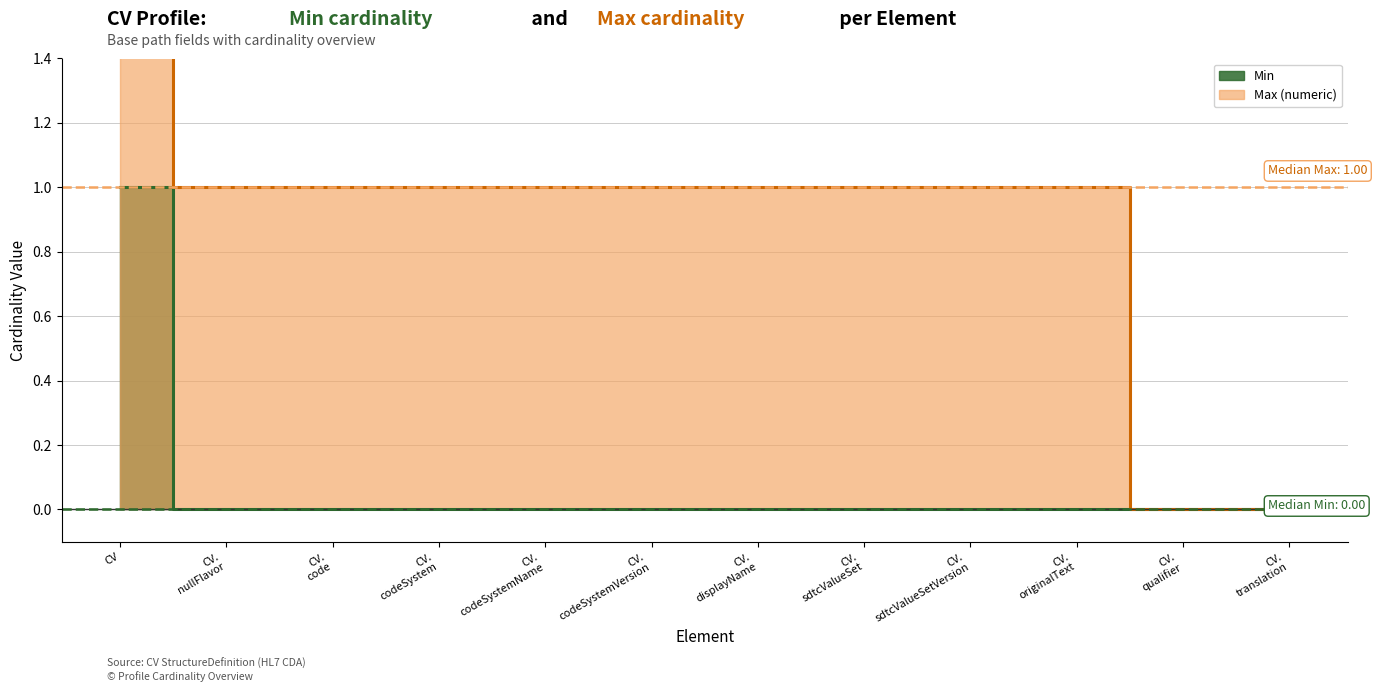

True or false: Max (line) and Min (line) cross at least once.

False